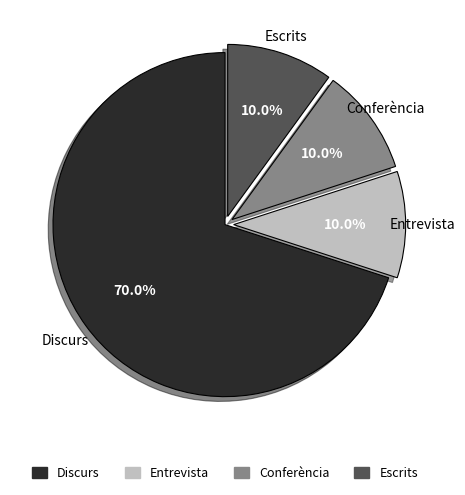

Approximately how many times larger is the value at Entrevista compared to Conferència?

1.0